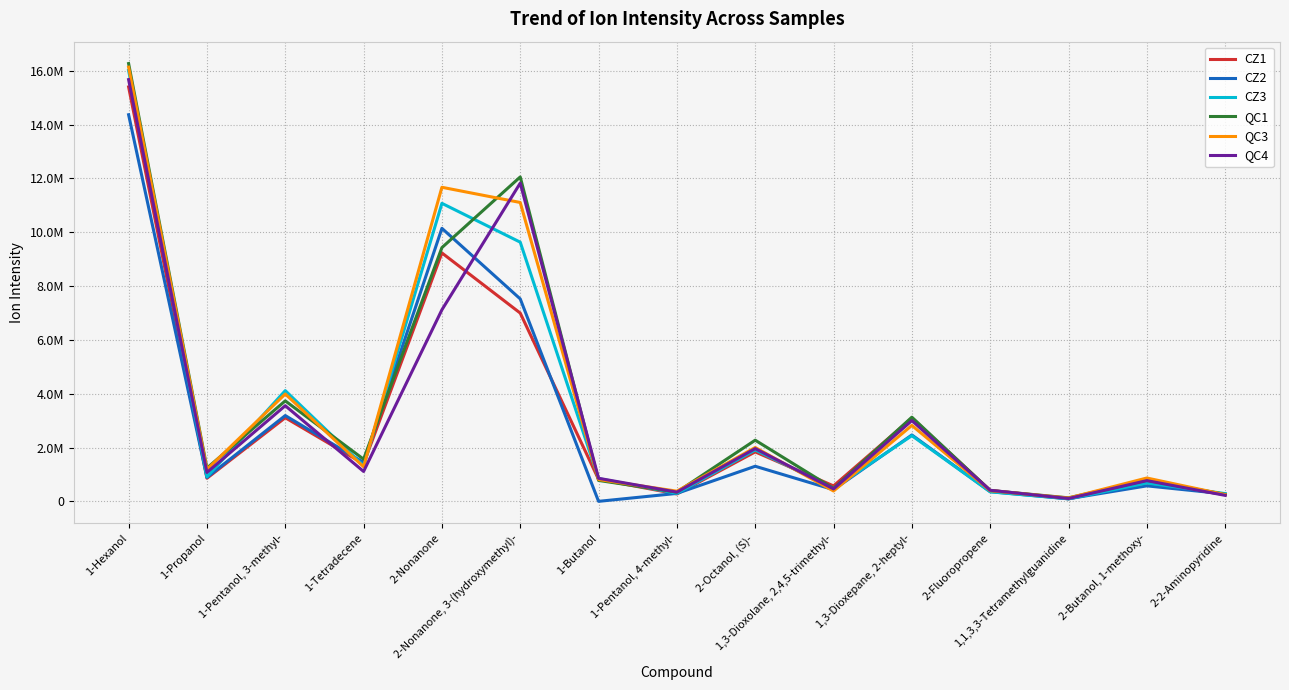

Which has a higher value, 2-Nonanone or 2-2-Aminopyridine?

2-Nonanone